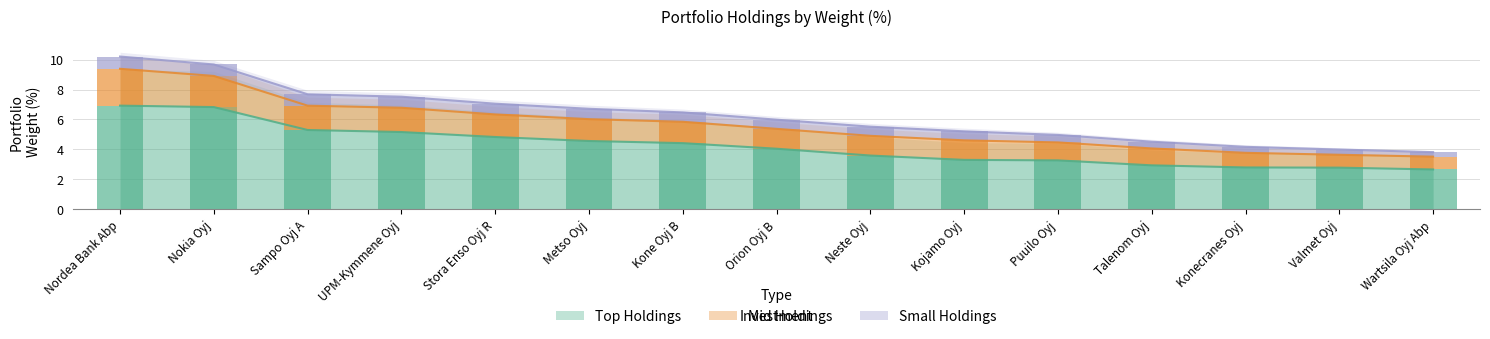

What is the value of the Mid Holdings bar at the 13th from the left?

1.0